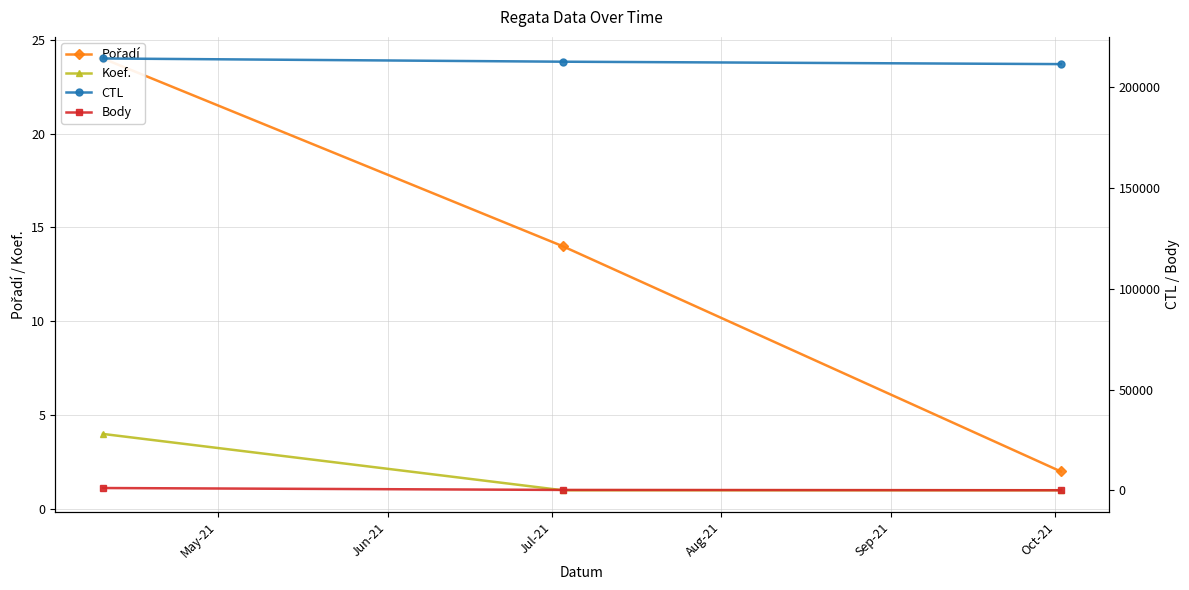

What is the smallest value displayed?

1